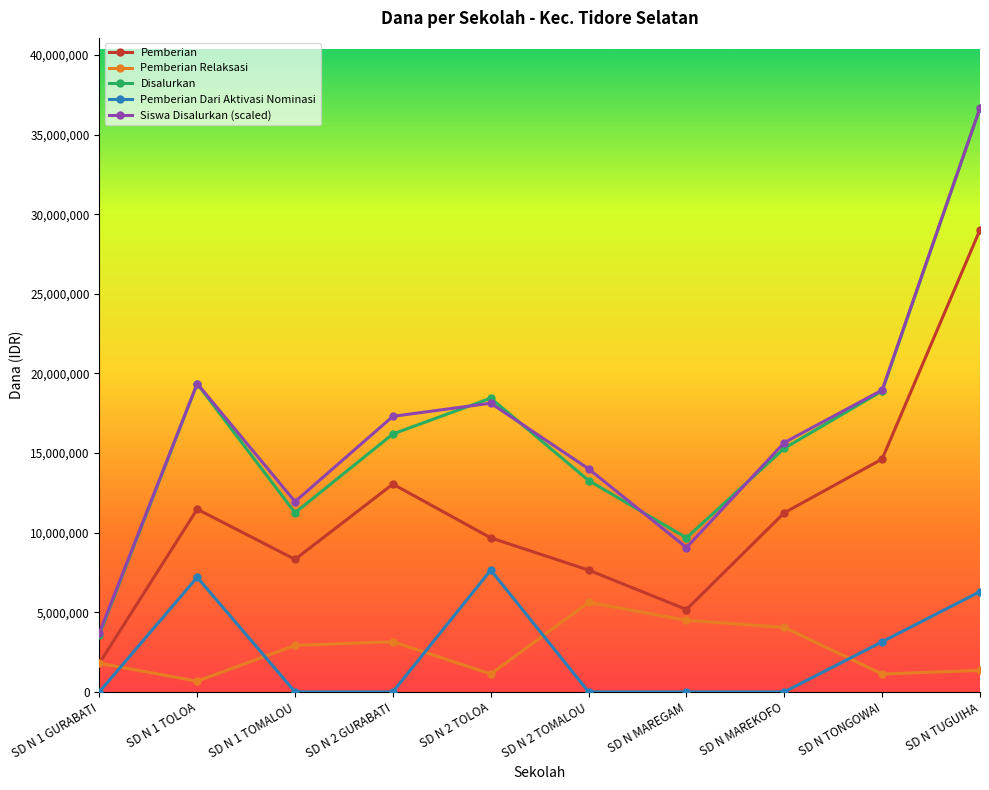

What is the total value across all series at SD N 1 GURABATI?

10908707.9